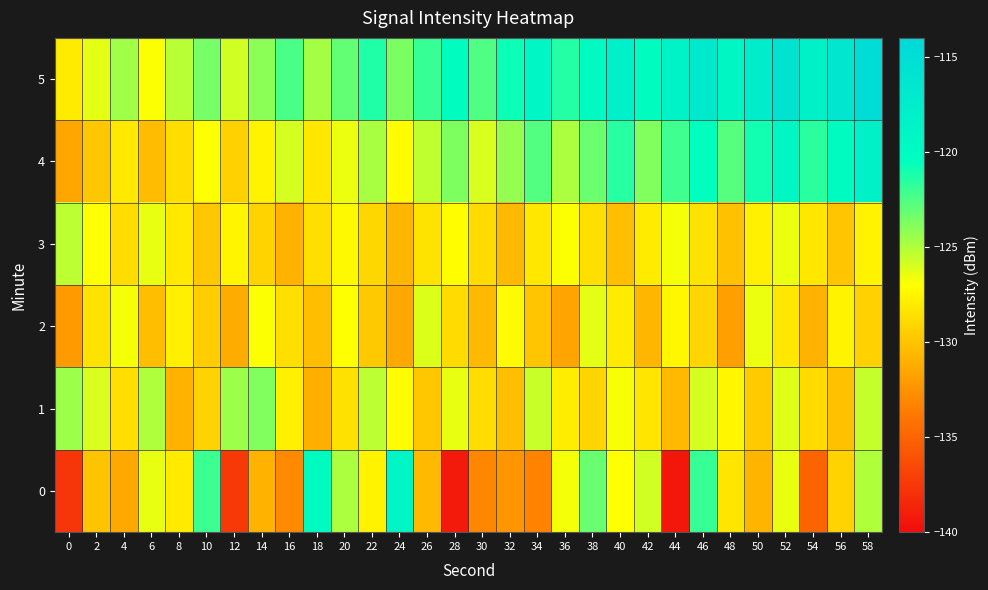

List the series in order of their peak value, highest first.

5, 4, 0, 1, 3, 2